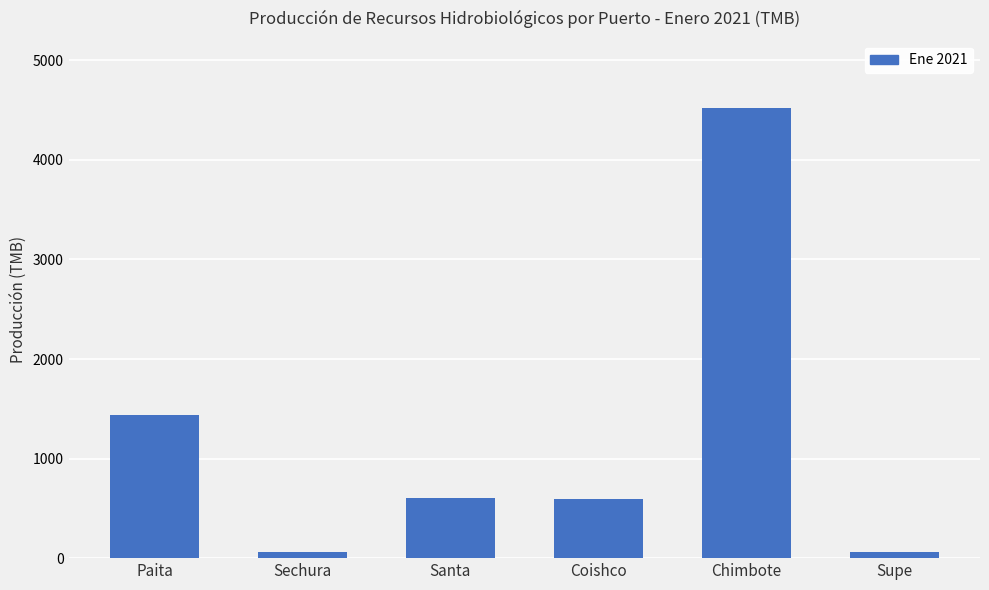

True or false: the data shows 63.6 at Supe.

True